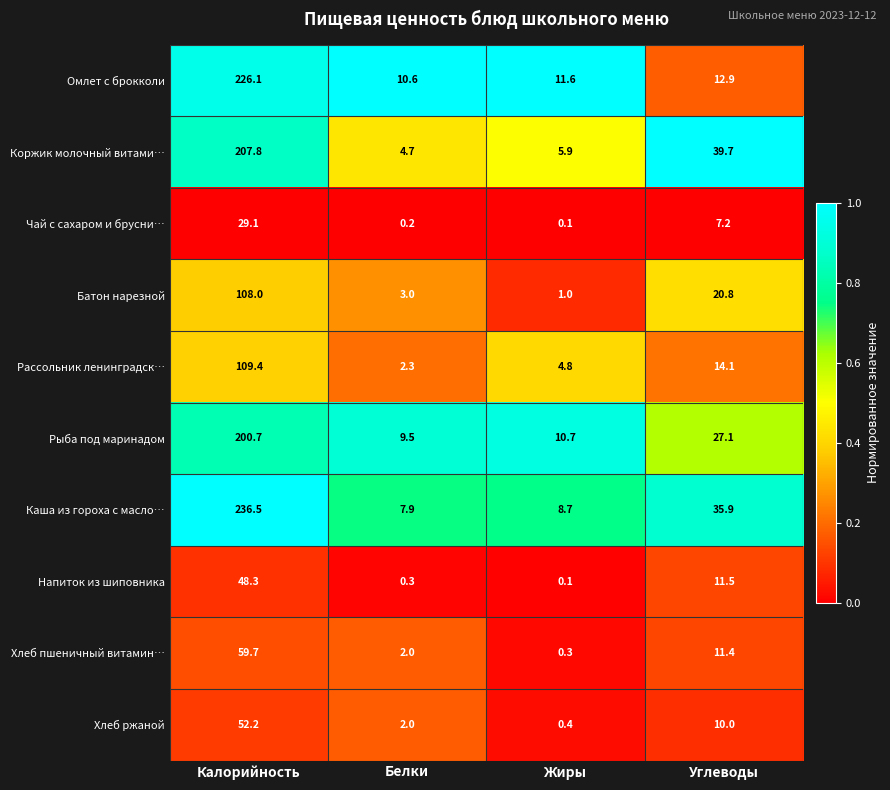

True or false: Рыба под маринадом has a value of 27.1 at Углеводы.

True